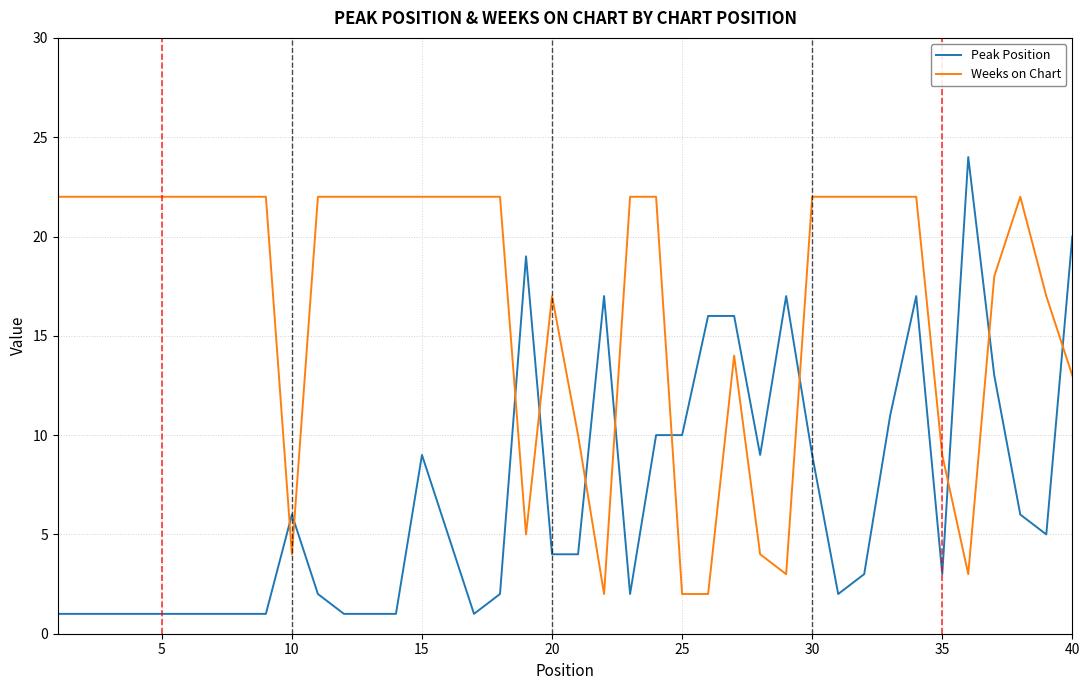

Does the chart display data point markers on the line(s)?

No